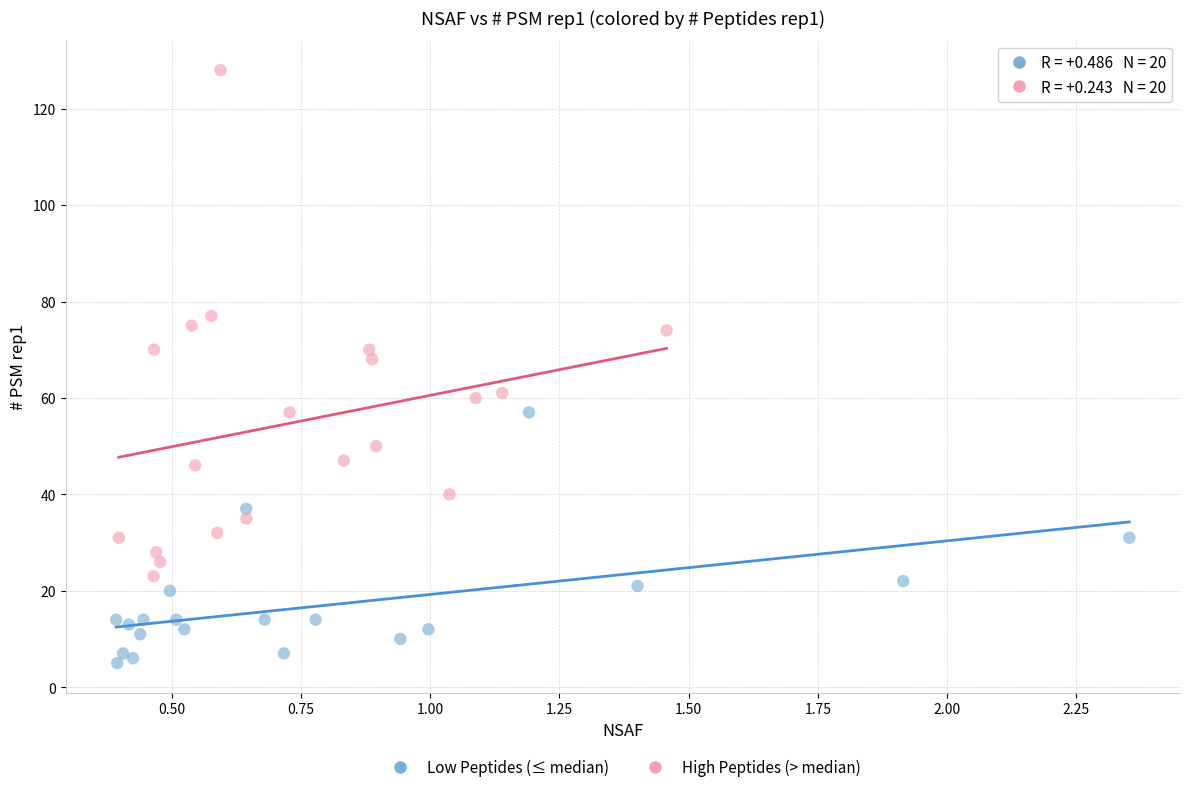

Which series reaches the minimum Y coordinate?

Low Peptides (≤ median)